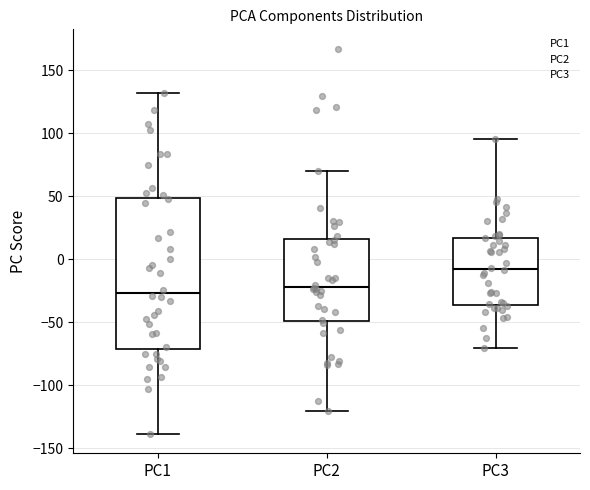

Reading left to right, read every box against the y-axis: the position of its median line, the range the box covers, and the ends of its whiskers. The values are not printed on the chart, so give them approximately, as read against the axis.

PC1: median -25, box -70 to 50, whiskers -140 to 130
PC2: median -20, box -50 to 15, whiskers -120 to 70
PC3: median -10, box -35 to 15, whiskers -70 to 95